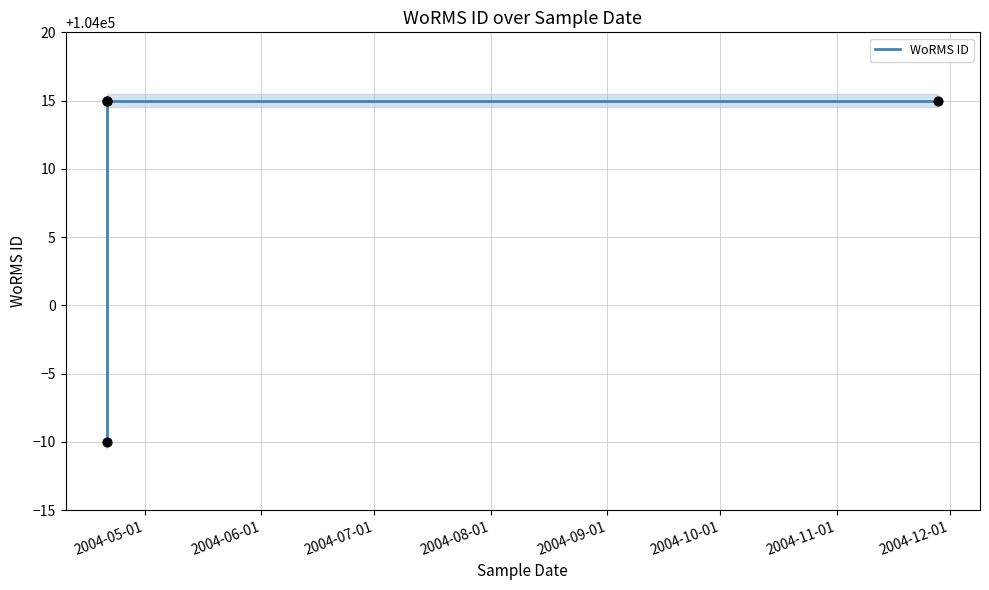

Approximately how many times larger is the value at 2004-06-01 compared to 2004-07-01?

1.0